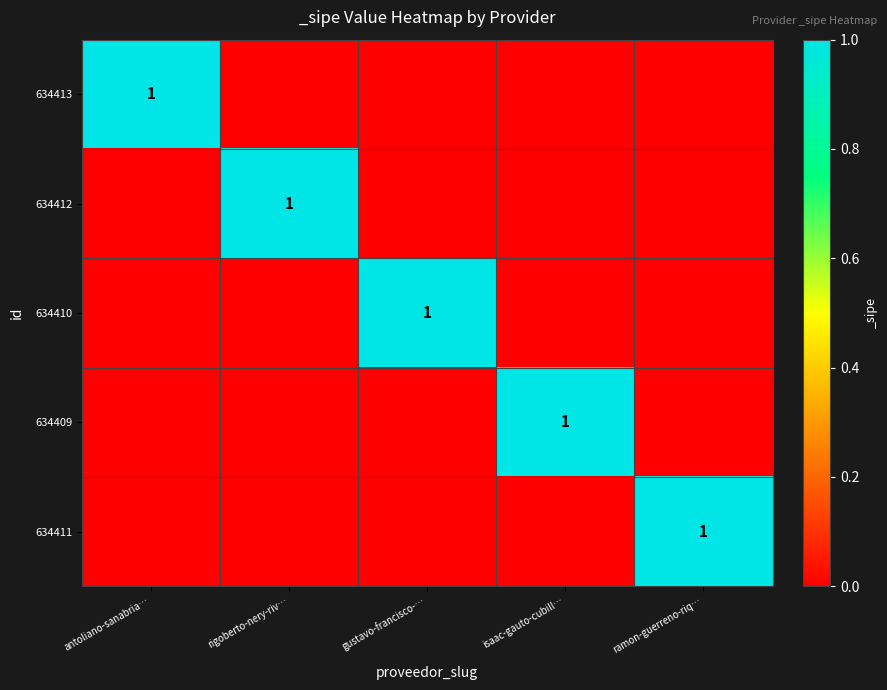

Which label corresponds to the smallest value in the chart?

rigoberto-nery-riv…